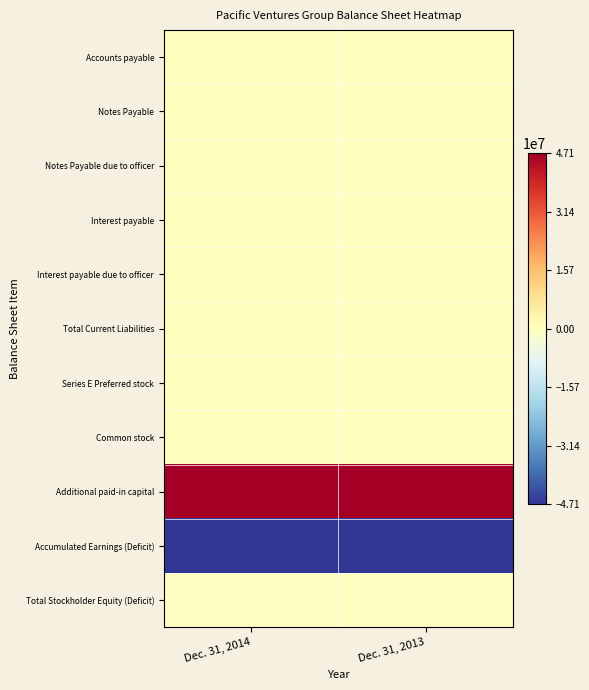

Reading left to right, transcribe all the data shown in this chart.

Accounts payable: Dec. 31, 2014=7471	Dec. 31, 2013=4262
Notes Payable: Dec. 31, 2014=14576	Dec. 31, 2013=2074
Notes Payable due to officer: Dec. 31, 2014=400	Dec. 31, 2013=0
Interest payable: Dec. 31, 2014=173	Dec. 31, 2013=0
Interest payable due to officer: Dec. 31, 2014=6	Dec. 31, 2013=0
Total Current Liabilities: Dec. 31, 2014=22626	Dec. 31, 2013=6336
Series E Preferred stock: Dec. 31, 2014=1000	Dec. 31, 2013=1000
Common stock: Dec. 31, 2014=384	Dec. 31, 2013=384
Additional paid-in capital: Dec. 31, 2014=47075200	Dec. 31, 2013=47075200
Accumulated Earnings (Deficit): Dec. 31, 2014=-47099210	Dec. 31, 2013=-47082913
Total Stockholder Equity (Deficit): Dec. 31, 2014=-22626	Dec. 31, 2013=-6329